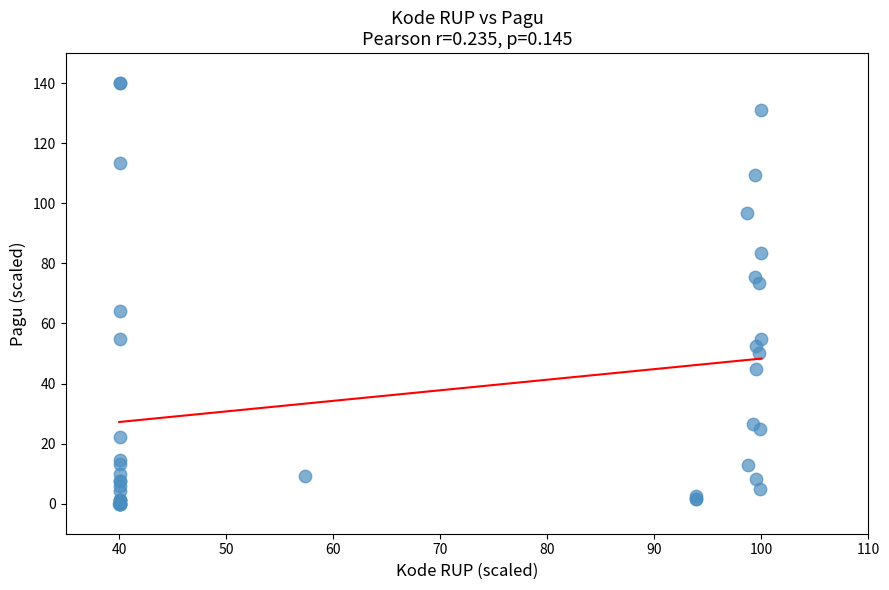

What Y value in the scatter plot is closest to 70?

73.5